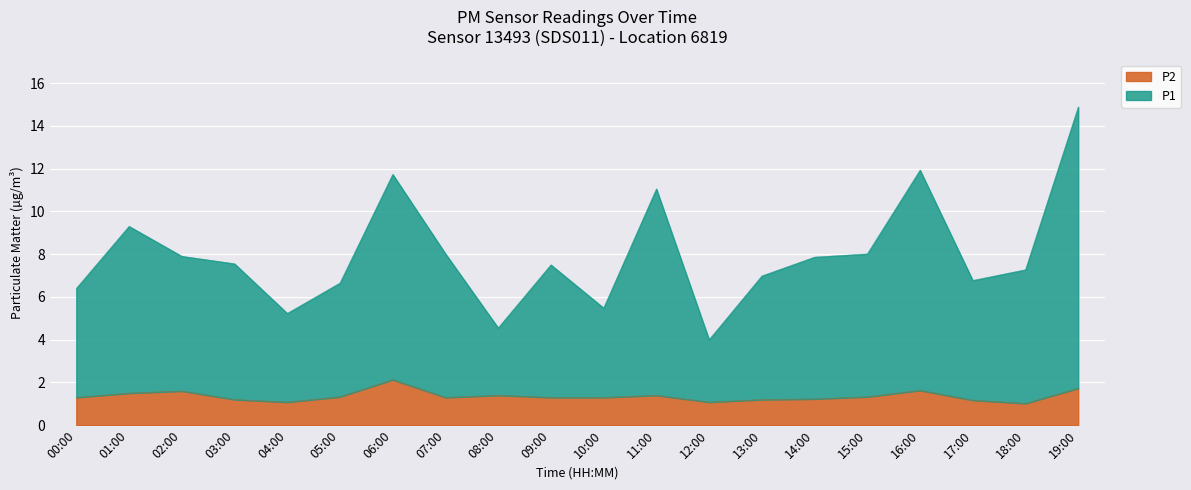

What is the sum of all P2 values?

27.2